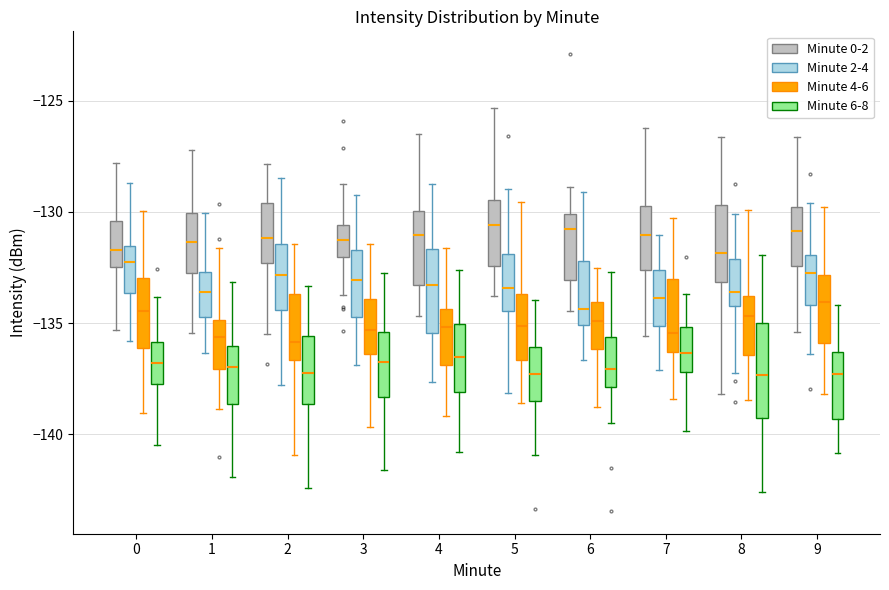

Reading left to right, transcribe this box plot: for each box, give where its median line is, the range the box spans, and where its two whiskers end, as read against the y-axis. The values are not printed on the chart, so give them approximately, as read against the axis.

0 (Minute 0-2): median -131.5, box -132.5 to -130.5, whiskers -135.5 to -128.0
0 (Minute 2-4): median -132.5, box -133.5 to -131.5, whiskers -136.0 to -128.5
0 (Minute 4-6): median -134.5, box -136.0 to -133.0, whiskers -139.0 to -130.0
0 (Minute 6-8): median -137.0, box -138.0 to -136.0, whiskers -140.5 to -134.0
1 (Minute 0-2): median -131.5, box -132.5 to -130.0, whiskers -135.5 to -127.0
1 (Minute 2-4): median -133.5, box -134.5 to -132.5, whiskers -136.5 to -130.0
1 (Minute 4-6): median -135.5, box -137.0 to -135.0, whiskers -139.0 to -131.5
1 (Minute 6-8): median -137.0, box -138.5 to -136.0, whiskers -142.0 to -133.0
2 (Minute 0-2): median -131.0, box -132.5 to -129.5, whiskers -135.5 to -128.0
2 (Minute 2-4): median -133.0, box -134.5 to -131.5, whiskers -138.0 to -128.5
2 (Minute 4-6): median -136.0, box -136.5 to -133.5, whiskers -141.0 to -131.5
2 (Minute 6-8): median -137.5, box -138.5 to -135.5, whiskers -142.5 to -133.5
3 (Minute 0-2): median -131.5, box -132.0 to -130.5, whiskers -133.5 to -128.5
3 (Minute 2-4): median -133.0, box -134.5 to -131.5, whiskers -137.0 to -129.5
3 (Minute 4-6): median -135.5, box -136.5 to -134.0, whiskers -139.5 to -131.5
3 (Minute 6-8): median -137.0, box -138.5 to -135.5, whiskers -141.5 to -132.5
4 (Minute 0-2): median -131.0, box -133.5 to -130.0, whiskers -134.5 to -126.5
4 (Minute 2-4): median -133.5, box -135.5 to -131.5, whiskers -137.5 to -129.0
4 (Minute 4-6): median -135.0, box -137.0 to -134.5, whiskers -139.0 to -131.5
4 (Minute 6-8): median -136.5, box -138.0 to -135.0, whiskers -141.0 to -132.5
5 (Minute 0-2): median -130.5, box -132.5 to -129.5, whiskers -134.0 to -125.5
5 (Minute 2-4): median -133.5, box -134.5 to -132.0, whiskers -138.0 to -129.0
5 (Minute 4-6): median -135.0, box -136.5 to -133.5, whiskers -138.5 to -129.5
5 (Minute 6-8): median -137.5, box -138.5 to -136.0, whiskers -141.0 to -134.0
6 (Minute 0-2): median -131.0, box -133.0 to -130.0, whiskers -134.5 to -129.0
6 (Minute 2-4): median -134.5, box -135.0 to -132.0, whiskers -136.5 to -129.0
6 (Minute 4-6): median -135.0, box -136.0 to -134.0, whiskers -139.0 to -132.5
6 (Minute 6-8): median -137.0, box -138.0 to -135.5, whiskers -139.5 to -132.5
7 (Minute 0-2): median -131.0, box -132.5 to -129.5, whiskers -135.5 to -126.0
7 (Minute 2-4): median -134.0, box -135.0 to -132.5, whiskers -137.0 to -131.0
7 (Minute 4-6): median -135.5, box -136.5 to -133.0, whiskers -138.5 to -130.5
7 (Minute 6-8): median -136.5, box -137.0 to -135.0, whiskers -140.0 to -133.5
8 (Minute 0-2): median -132.0, box -133.0 to -129.5, whiskers -138.0 to -126.5
8 (Minute 2-4): median -133.5, box -134.0 to -132.0, whiskers -137.0 to -130.0
8 (Minute 4-6): median -134.5, box -136.5 to -134.0, whiskers -138.5 to -130.0
8 (Minute 6-8): median -137.5, box -139.5 to -135.0, whiskers -142.5 to -132.0
9 (Minute 0-2): median -131.0, box -132.5 to -130.0, whiskers -135.5 to -126.5
9 (Minute 2-4): median -133.0, box -134.0 to -132.0, whiskers -136.5 to -129.5
9 (Minute 4-6): median -134.0, box -136.0 to -133.0, whiskers -138.0 to -130.0
9 (Minute 6-8): median -137.5, box -139.5 to -136.5, whiskers -141.0 to -134.0